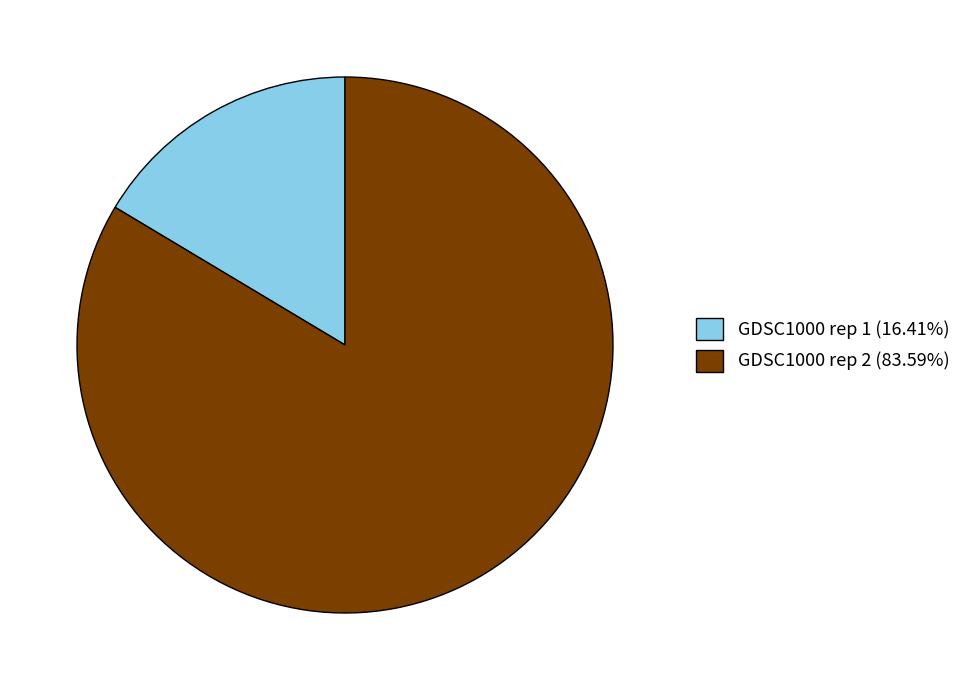

How many slices are in this pie chart?

2